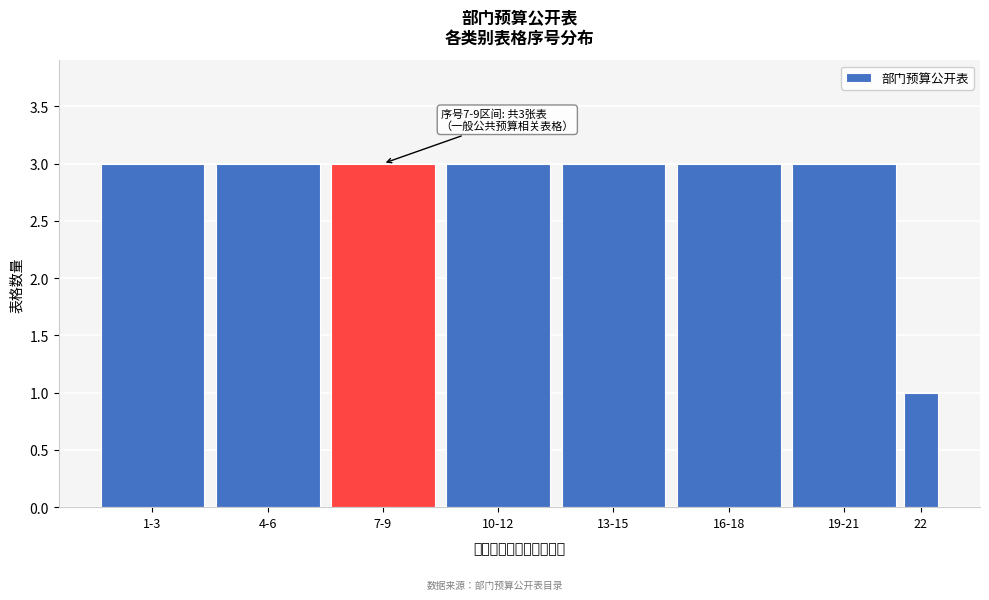

Reading right to left, transcribe all the data shown in this chart.

22=1	19-21=3	16-18=3	13-15=3	10-12=3	7-9=3	4-6=3	1-3=3